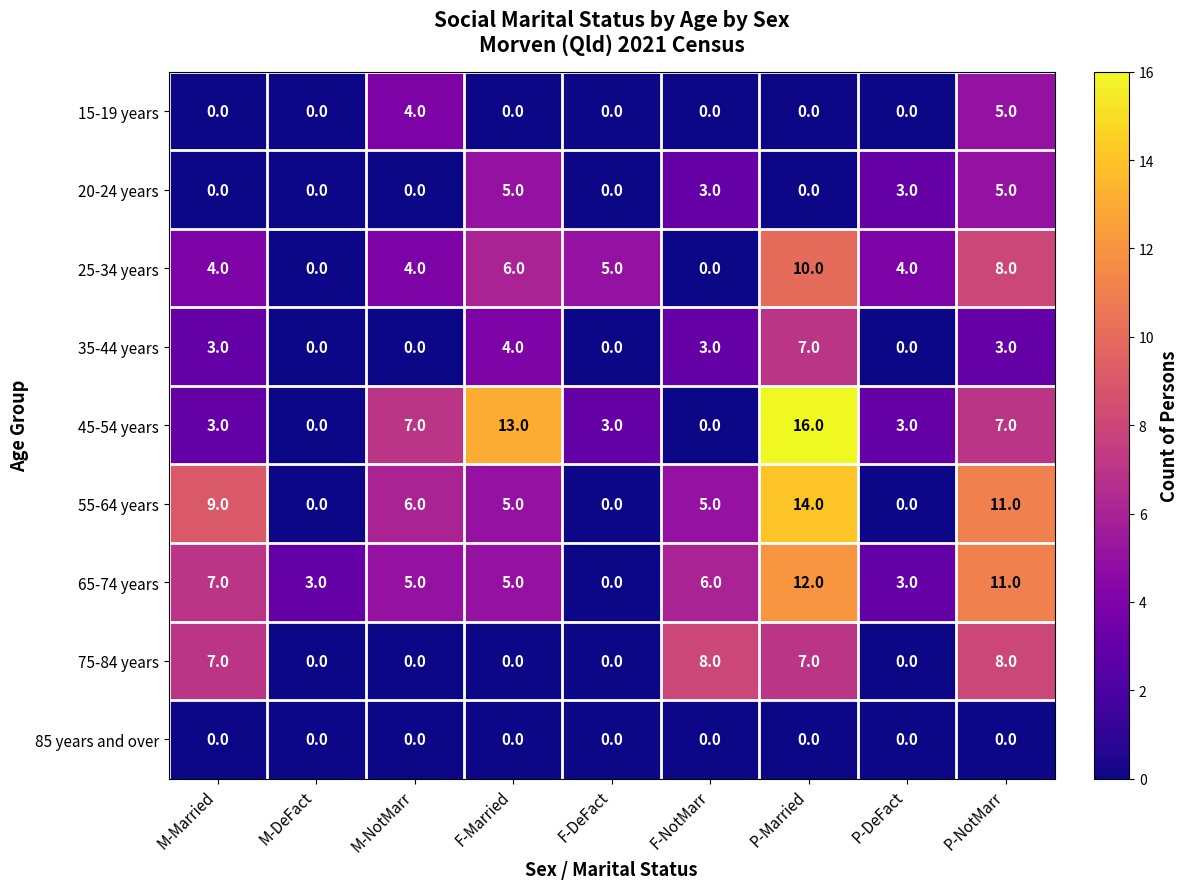

What value does the 20-24 years series have at F-Married?

5